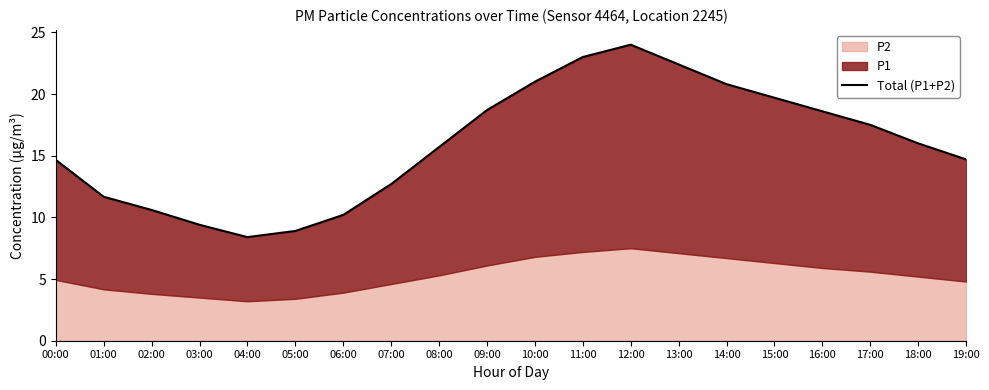

Rank the categories by value from lowest to highest.

04:00, 05:00, 03:00, 06:00, 02:00, 01:00, 07:00, 00:00, 19:00, 08:00, 18:00, 17:00, 16:00, 09:00, 15:00, 14:00, 10:00, 13:00, 11:00, 12:00